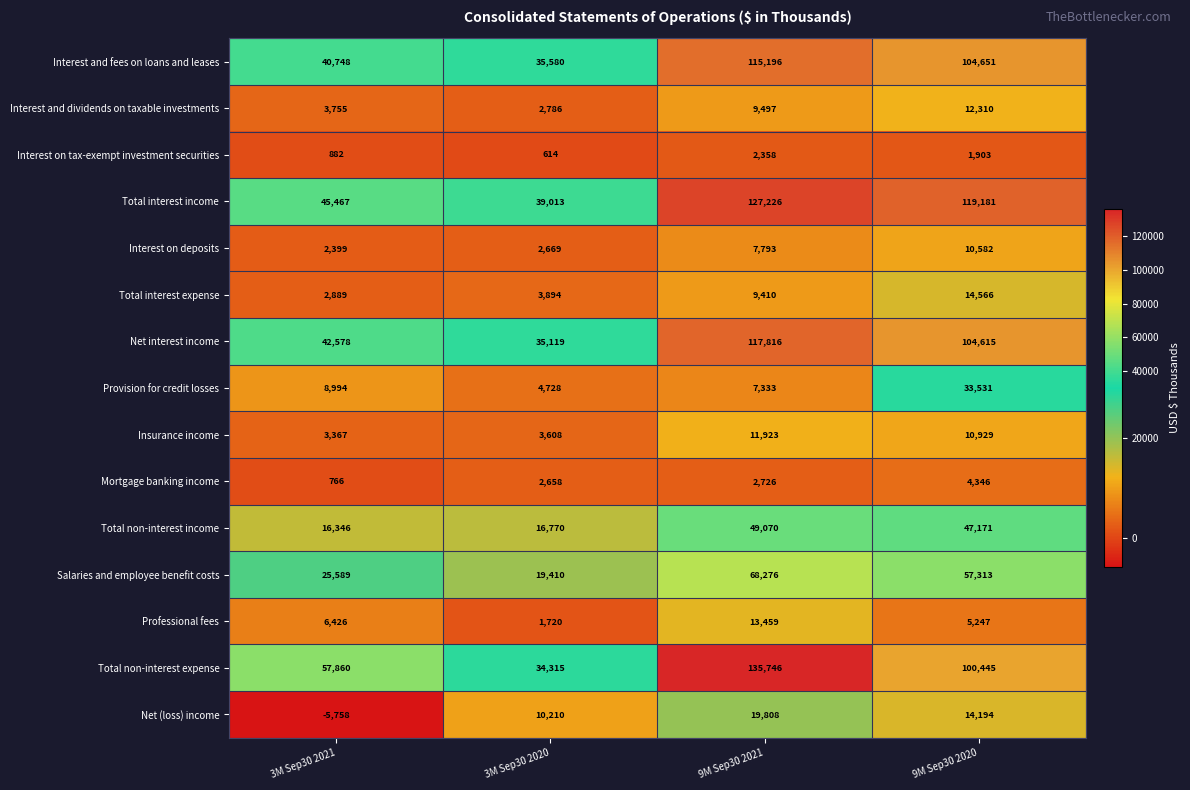

At 9M Sep30 2020, list the series in order from smallest to largest.

Interest on tax-exempt investment securities, Mortgage banking income, Professional fees, Interest on deposits, Insurance income, Interest and dividends on taxable investments, Net (loss) income, Total interest expense, Provision for credit losses, Total non-interest income, Salaries and employee benefit costs, Total non-interest expense, Net interest income, Interest and fees on loans and leases, Total interest income